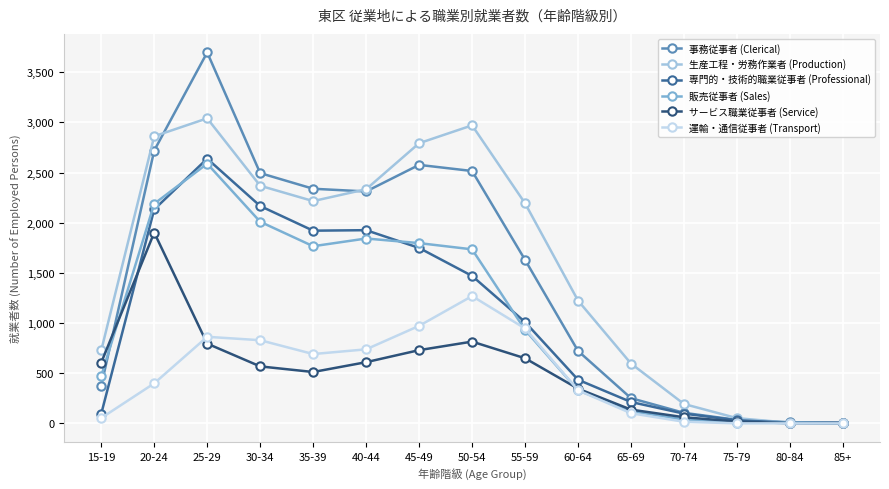

What position from the right is 75-79?

3